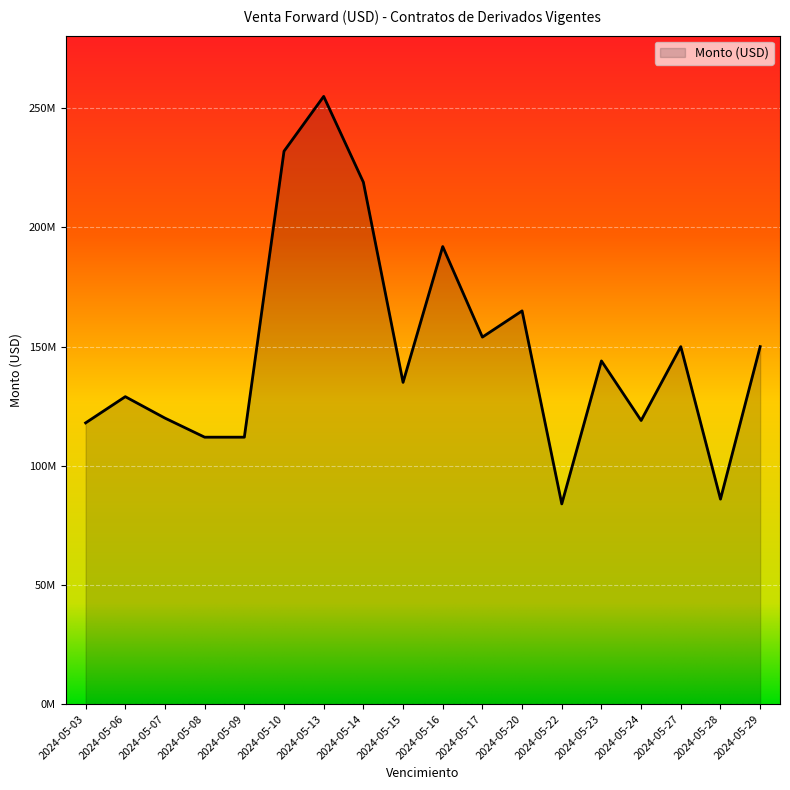

What is the average value?

148666667